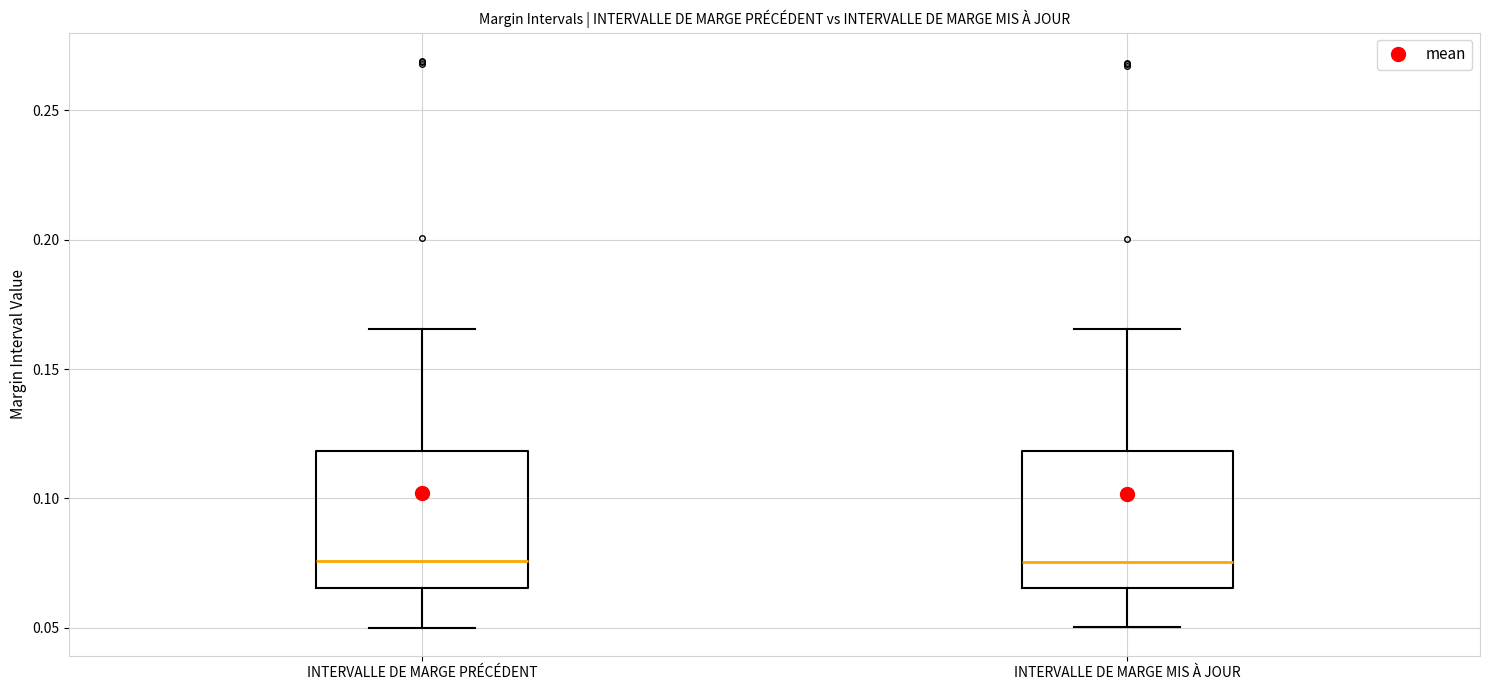

Where does the upper whisker of the box for INTERVALLE DE MARGE MIS À JOUR end on the y-axis? The values are not printed on the chart, so give them approximately, as read against the axis.

0.165